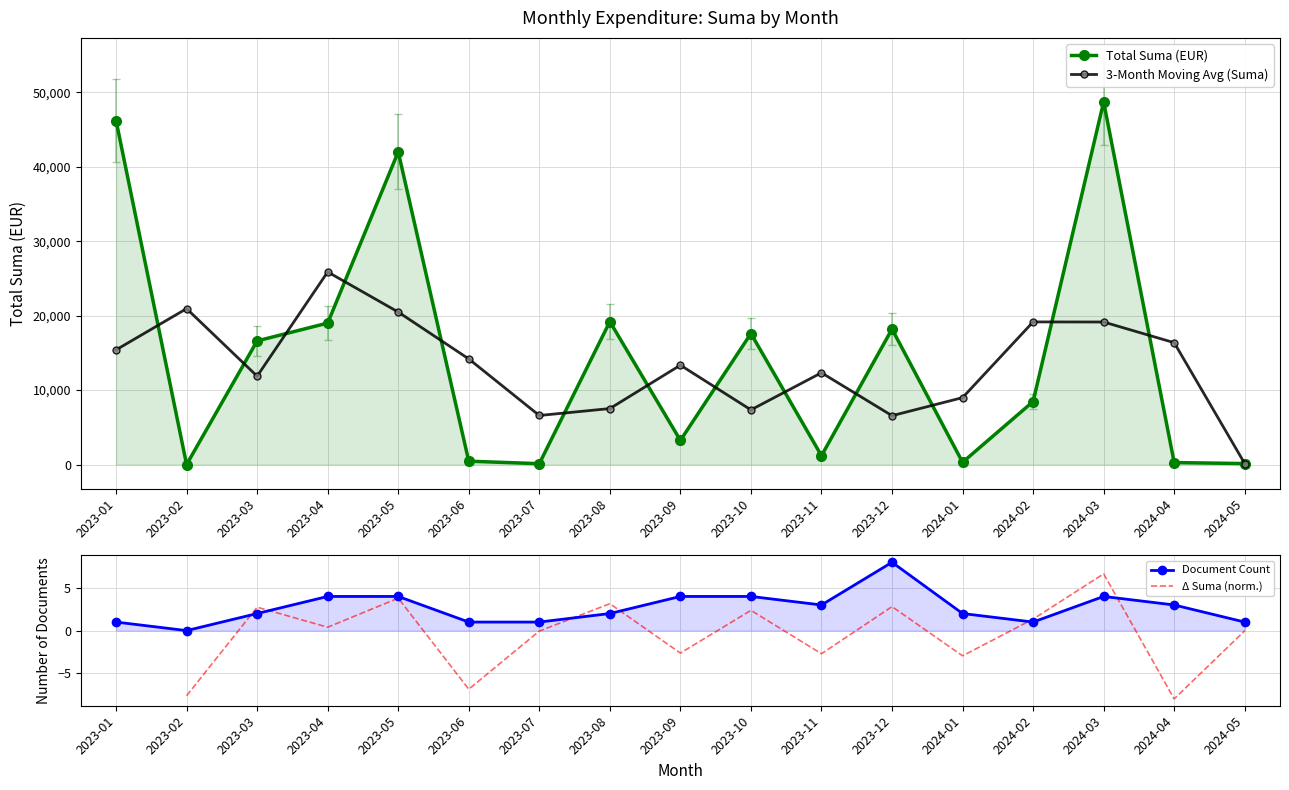

How many values are above zero?

16